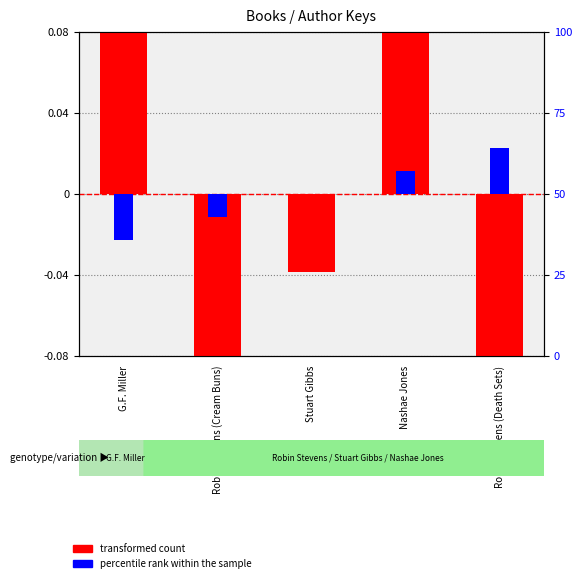

What is the label of the 4th bar from the right?

Robin Stevens (Cream Buns)